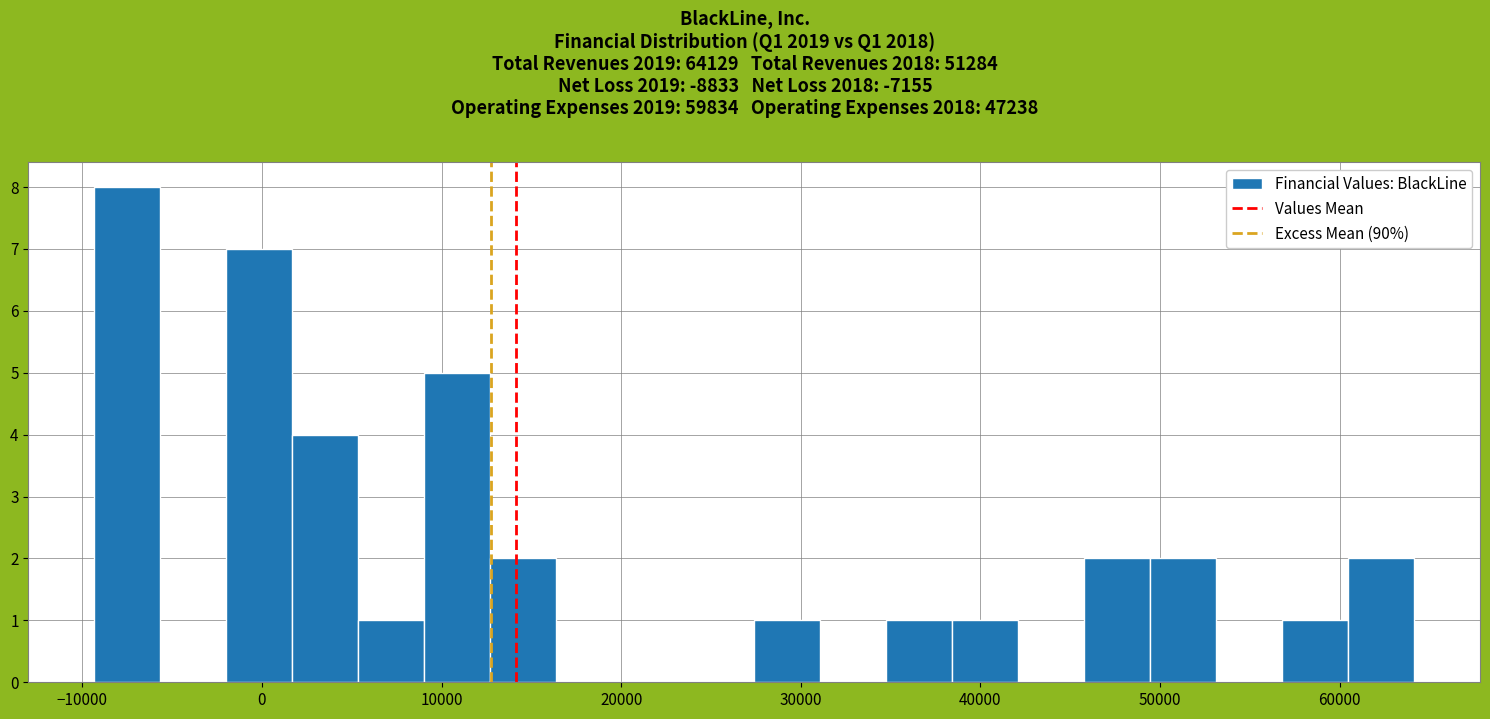

Read against the x-axis, roughly where is the centre of the tallest bar?

-7000